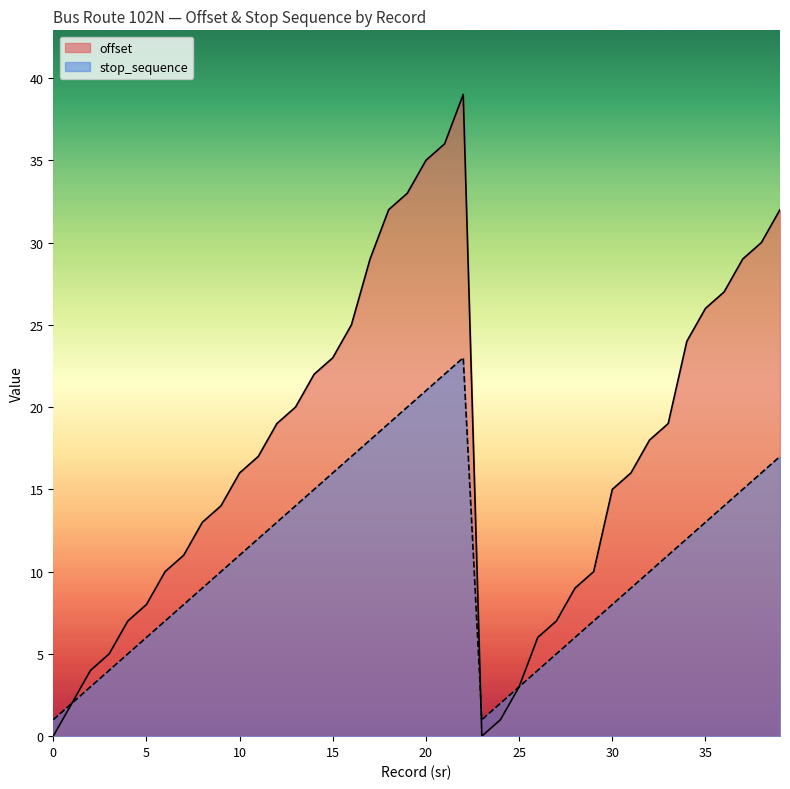

How many intersections are there between stop_sequence and offset?

1